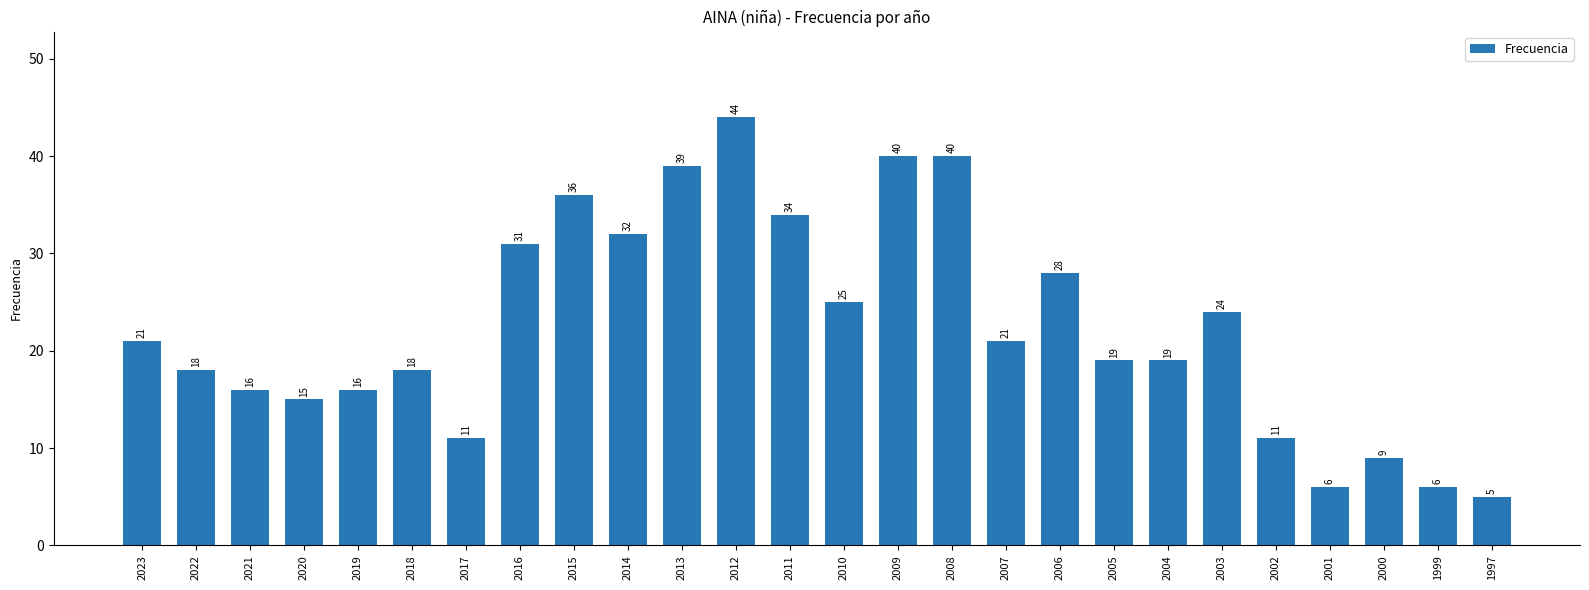

What is the average value?

22